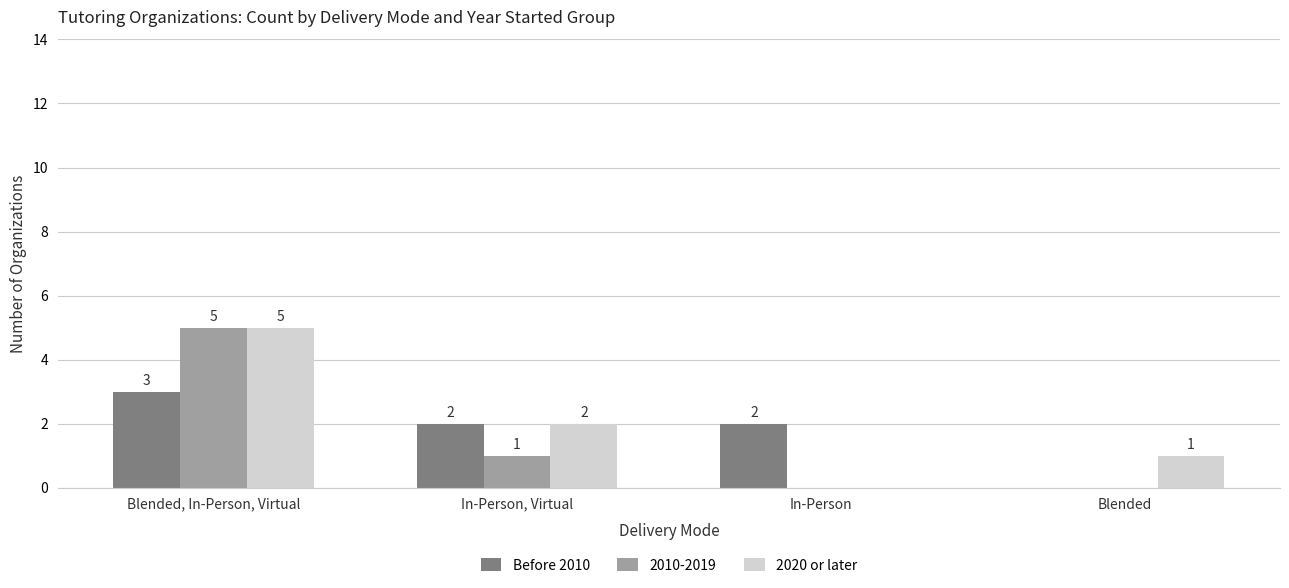

Which series changed the most between In-Person, Virtual and In-Person?

2020 or later